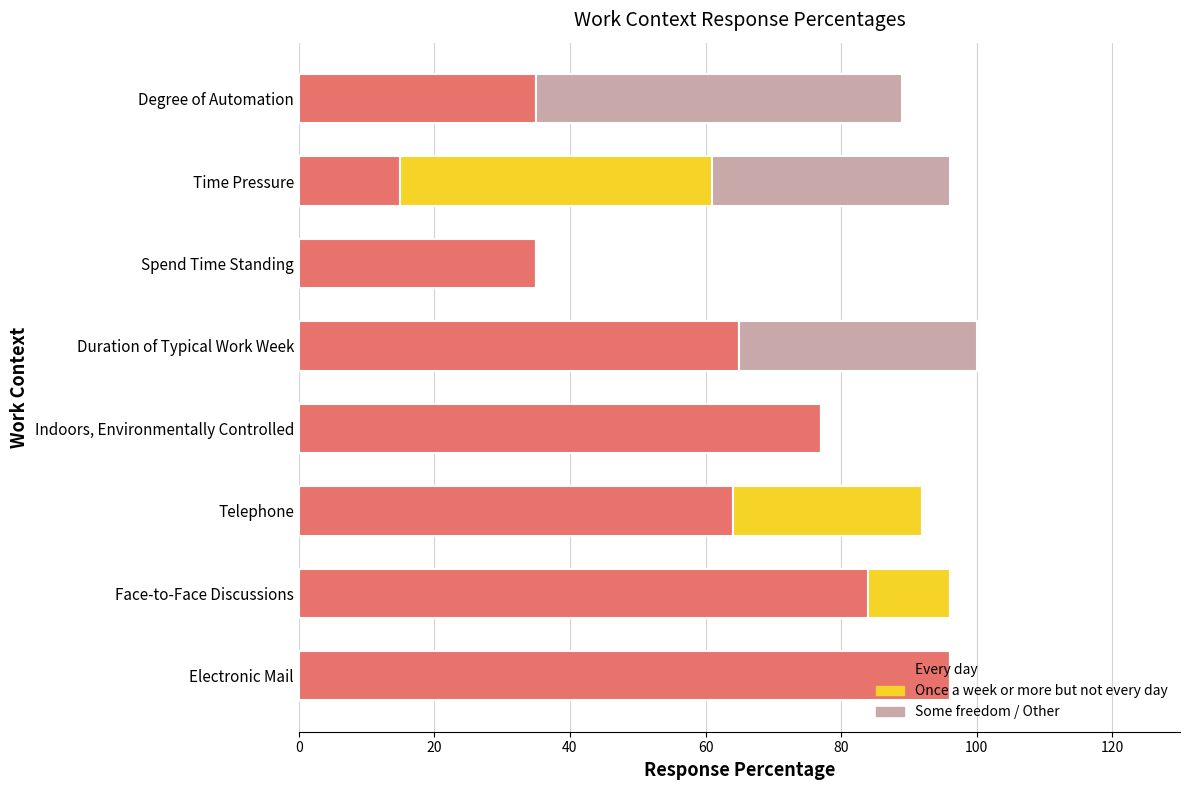

True or false: Every day has a value of 84 at Face-to-Face Discussions.

True